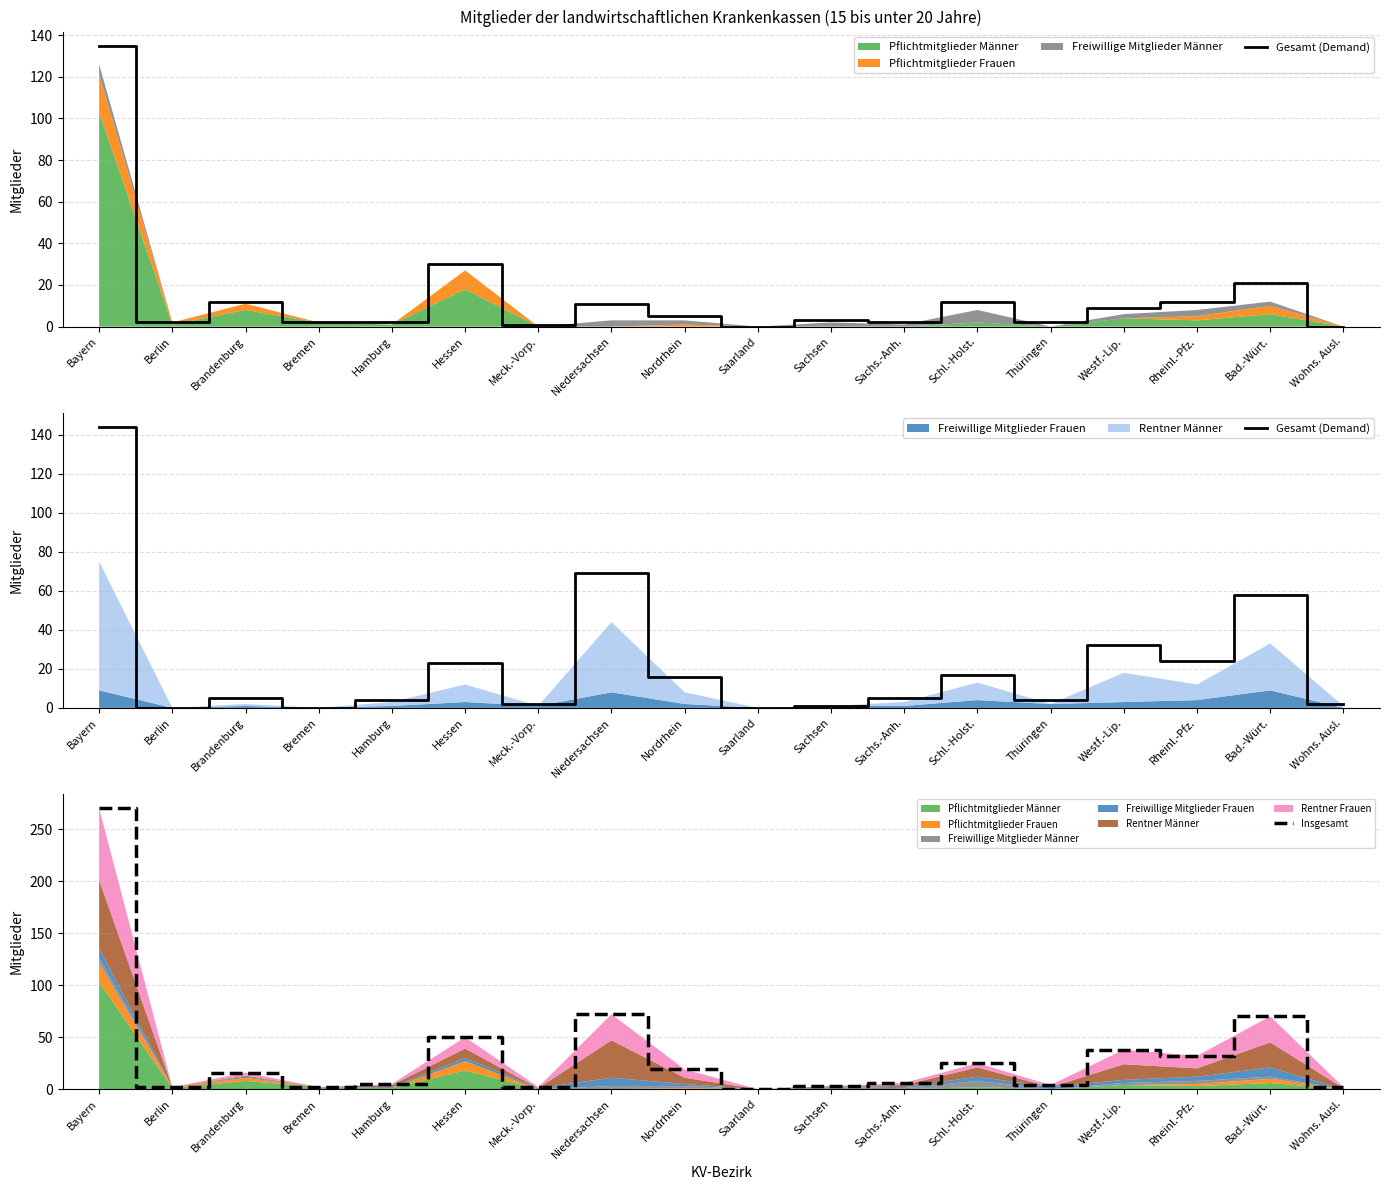

Reading left to right, extract all data points from this chart.

Gesamt (Demand): 144	0	5	0	4	23	2	69	16	0	1	5	17	4	32	24	58	2
Insgesamt: 270	2	16	2	5	50	2	72	19	0	3	6	25	4	38	32	70	2